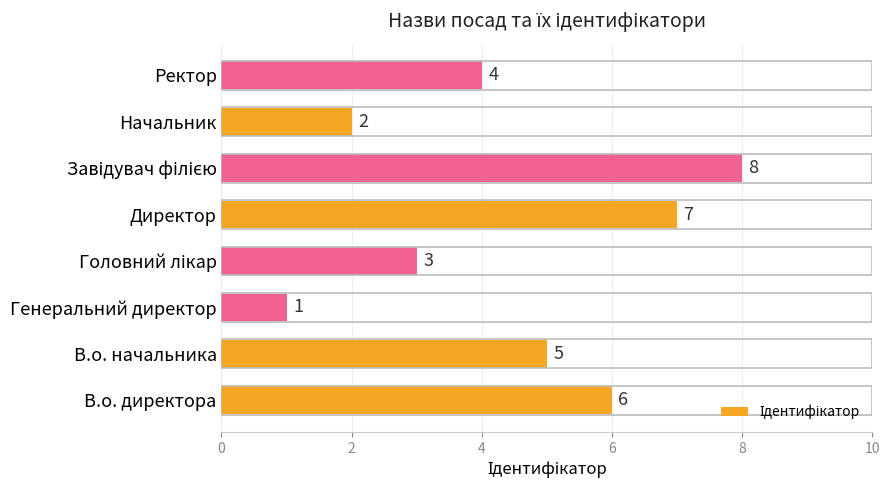

What is the ratio of the value at Ректор to the value at В.о. начальника?

0.8